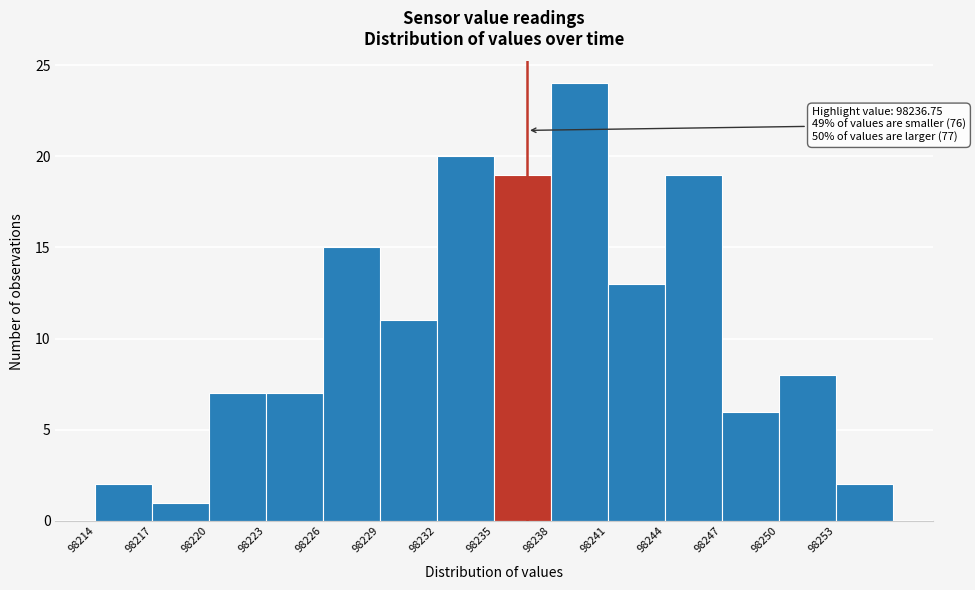

Which range on the x-axis has the tallest bar?

98238 to 98241